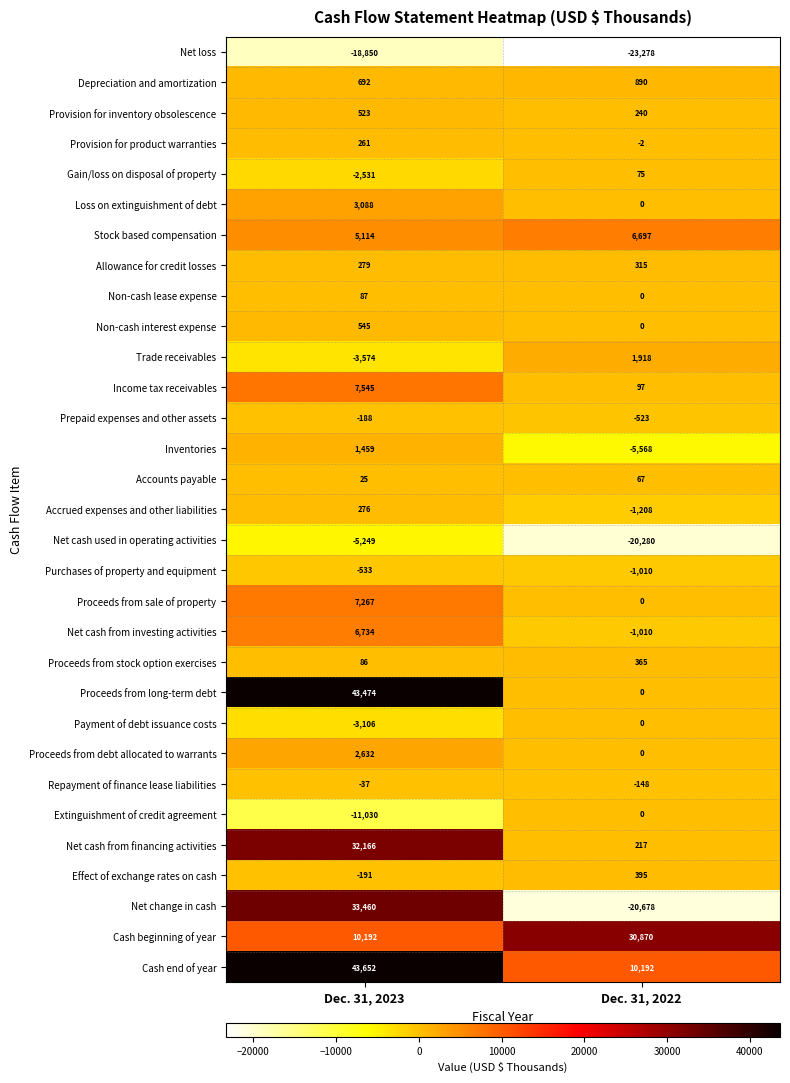

How many data points does each series have?

2